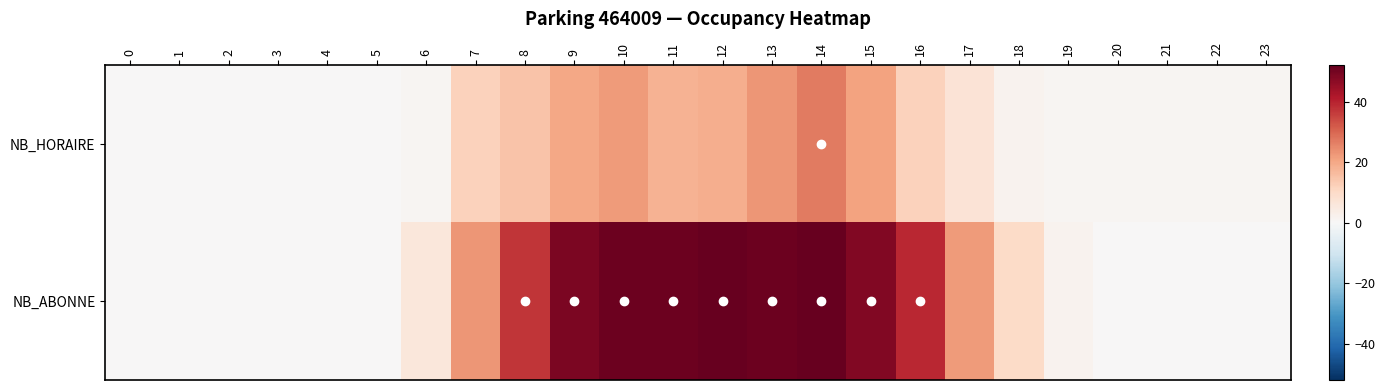

What is the total value across all series at 11?

69